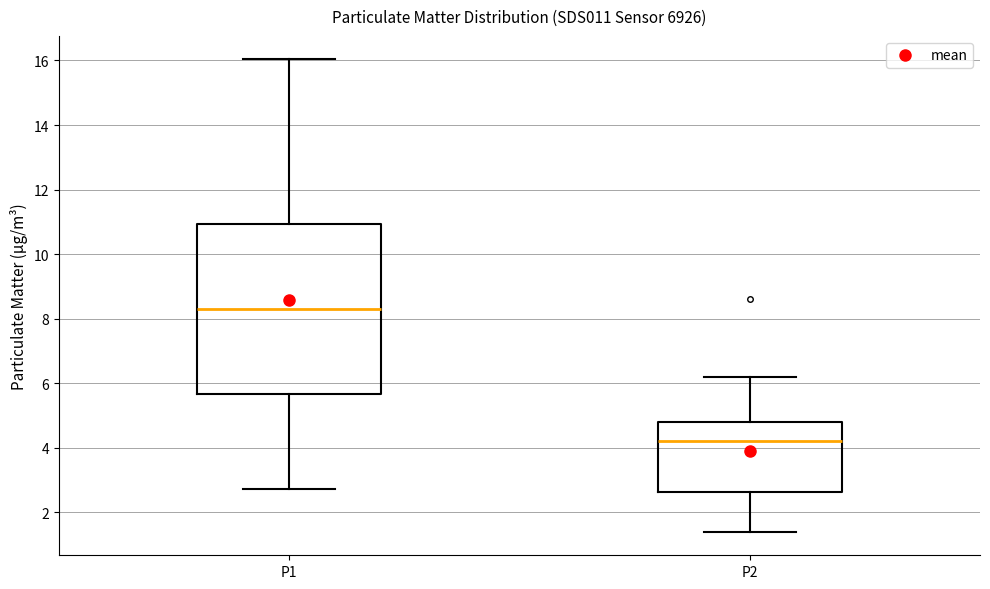

Reading left to right, read every box against the y-axis: the position of its median line, the range the box covers, and the ends of its whiskers. The values are not printed on the chart, so give them approximately, as read against the axis.

P1: median 8.4, box 5.6 to 11.0, whiskers 2.8 to 16.0
P2: median 4.2, box 2.6 to 4.8, whiskers 1.4 to 6.2